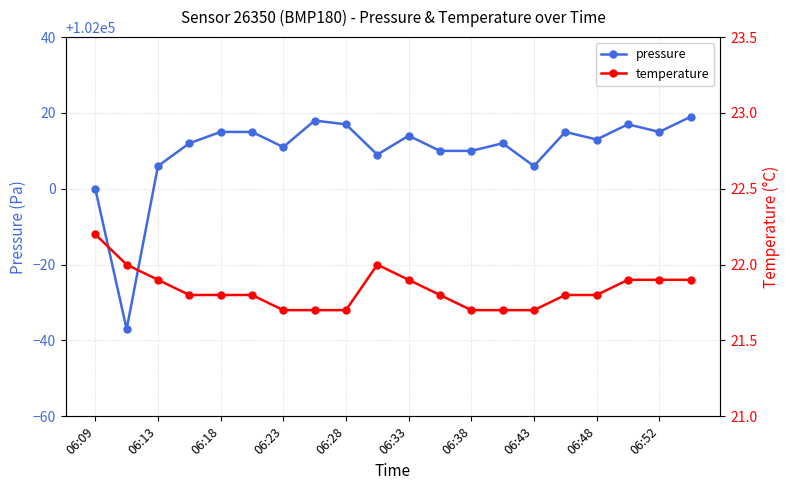

At which label is pressure closest to 101991?

06:09